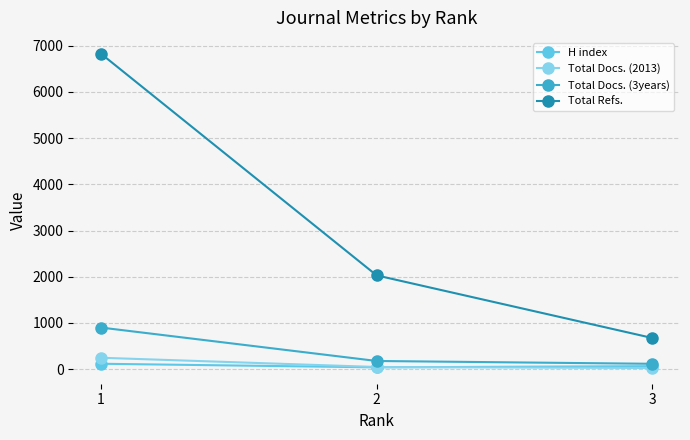

The value of Total Docs. (3years) at 2 is 176. True or false?

True